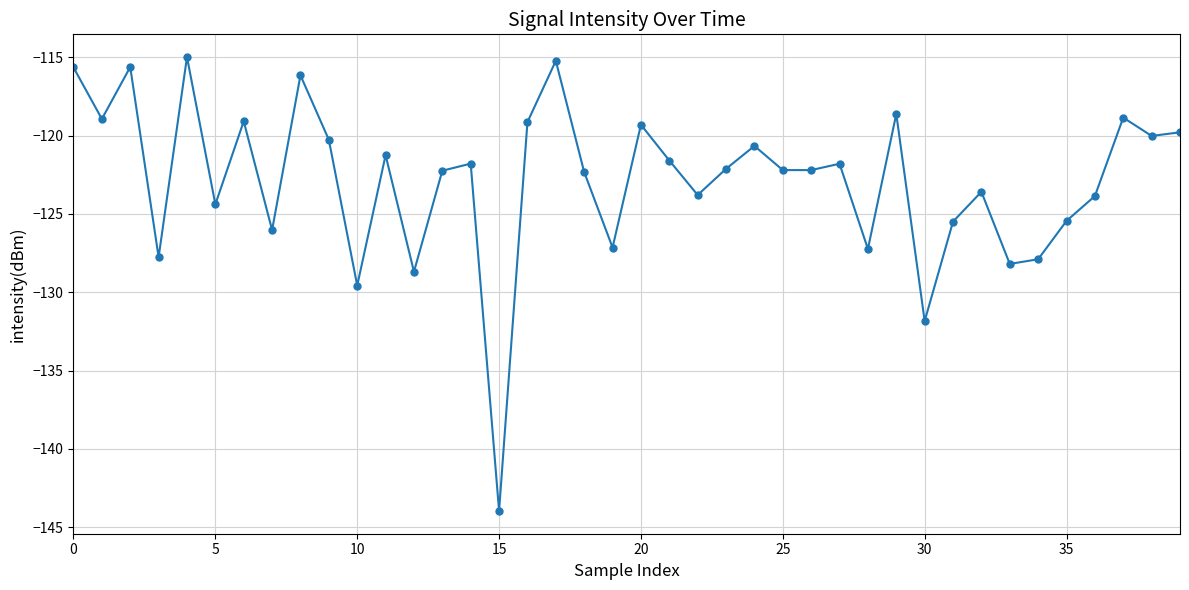

How many lines are shown in the chart?

1